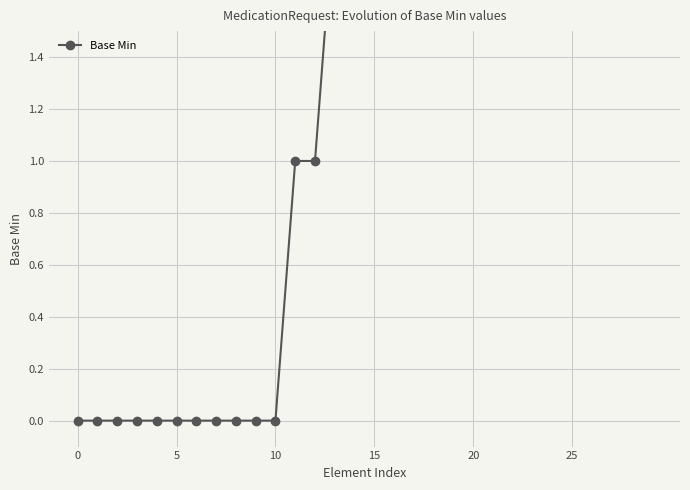

How many values are below 2?

13